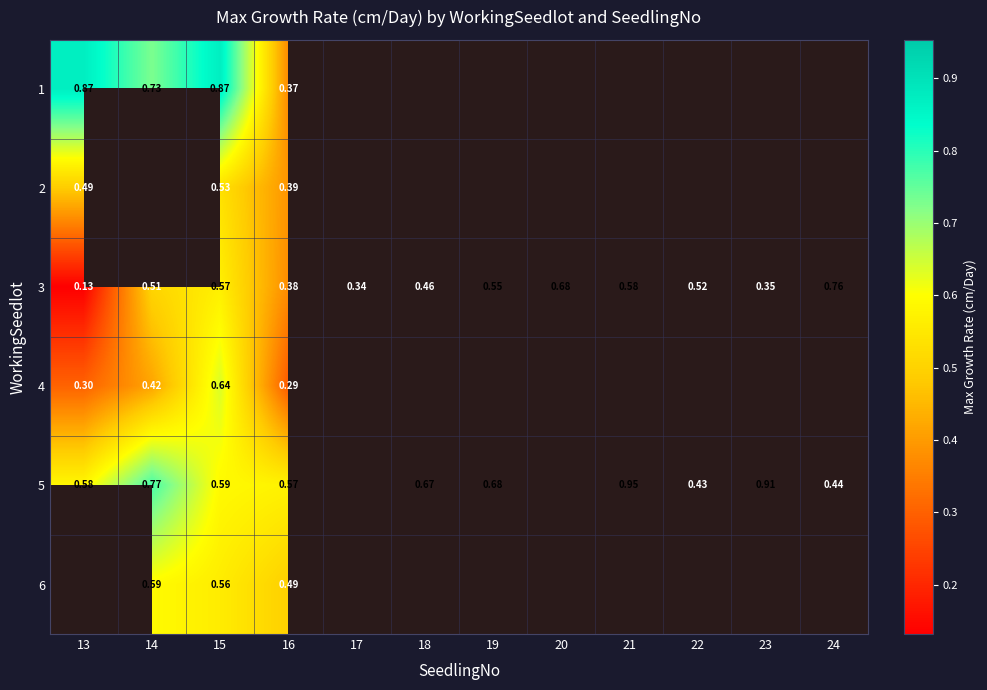

How many values in the 5 series exceed 0?

10